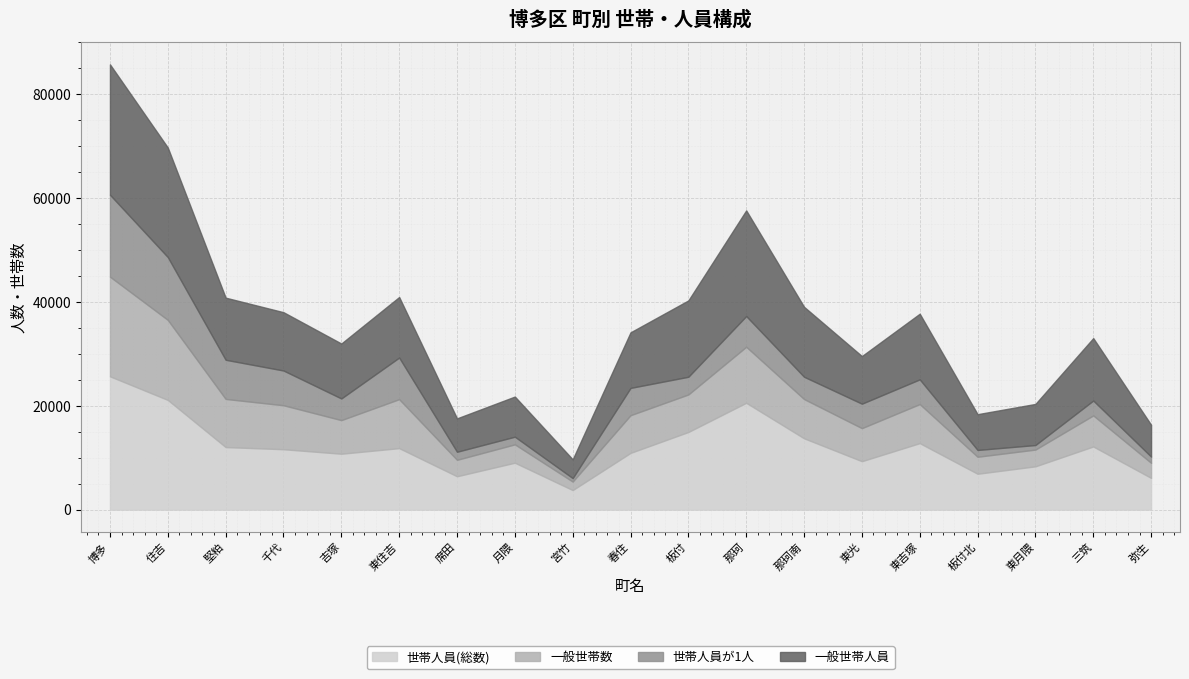

The 世帯人員が1人 series shows 15774 at 博多. True or false?

True